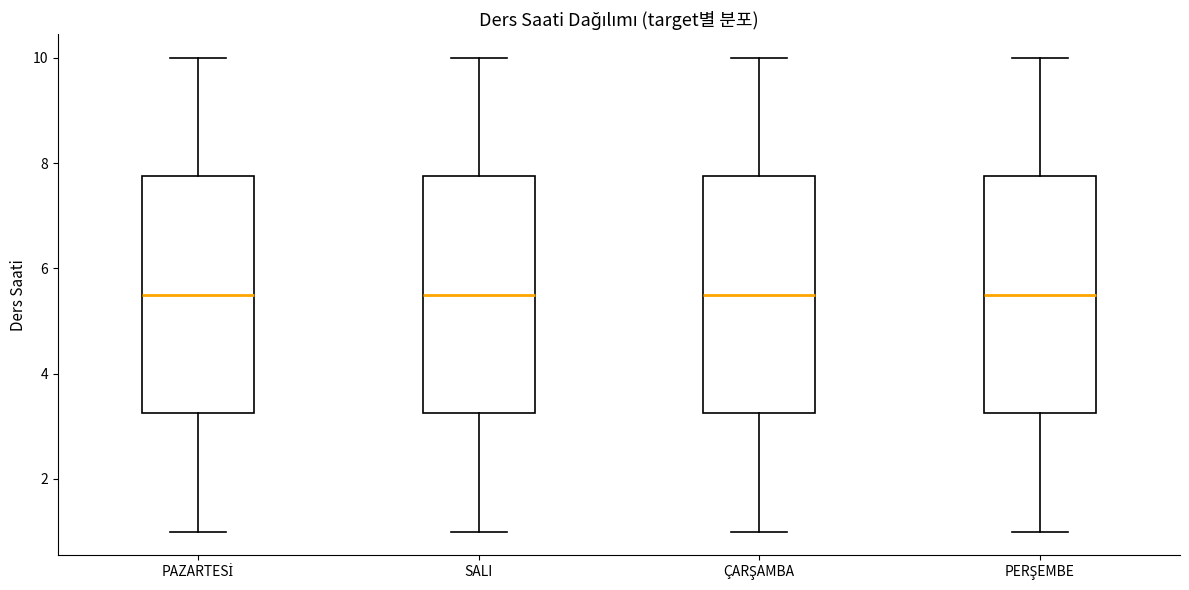

Where is the upper edge of the box for ÇARŞAMBA on the y-axis? The values are not printed on the chart, so give them approximately, as read against the axis.

7.8